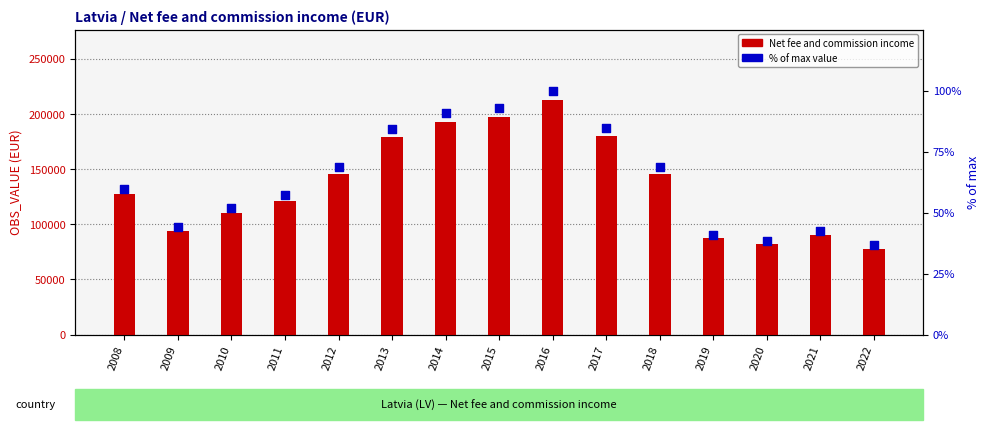

Which series has the largest total across all categories?

Net fee and commission income